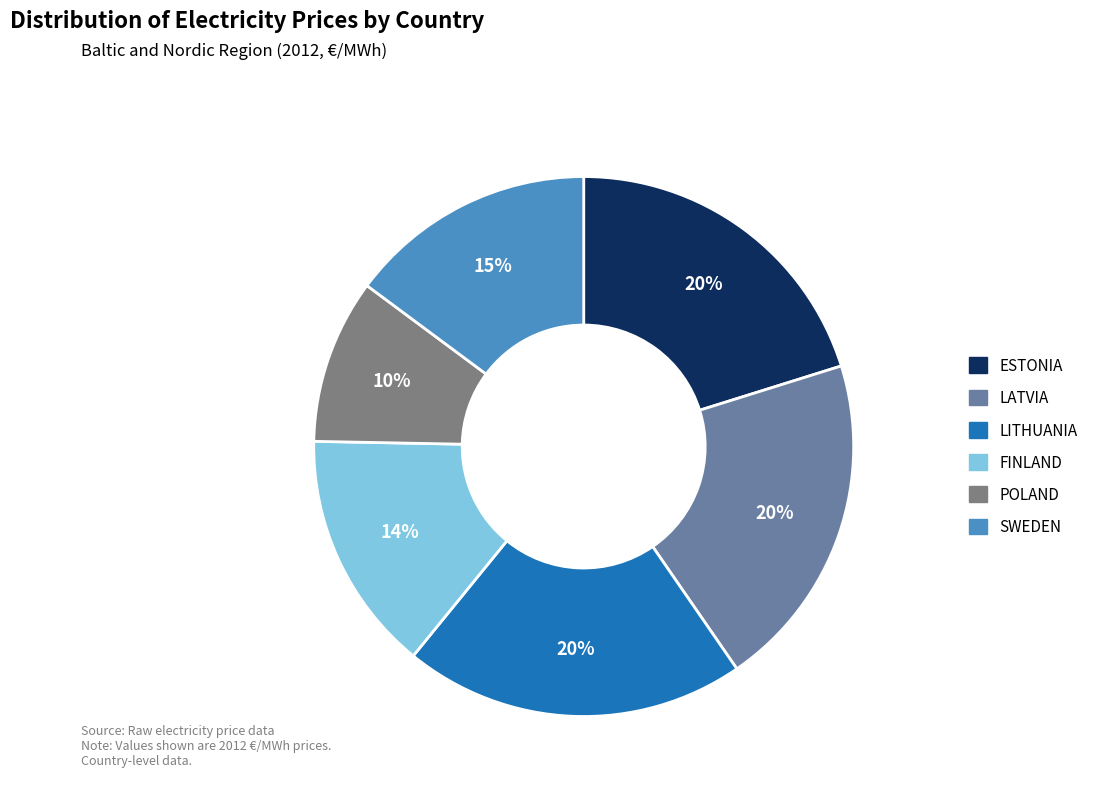

Between POLAND and ESTONIA, which is larger?

ESTONIA